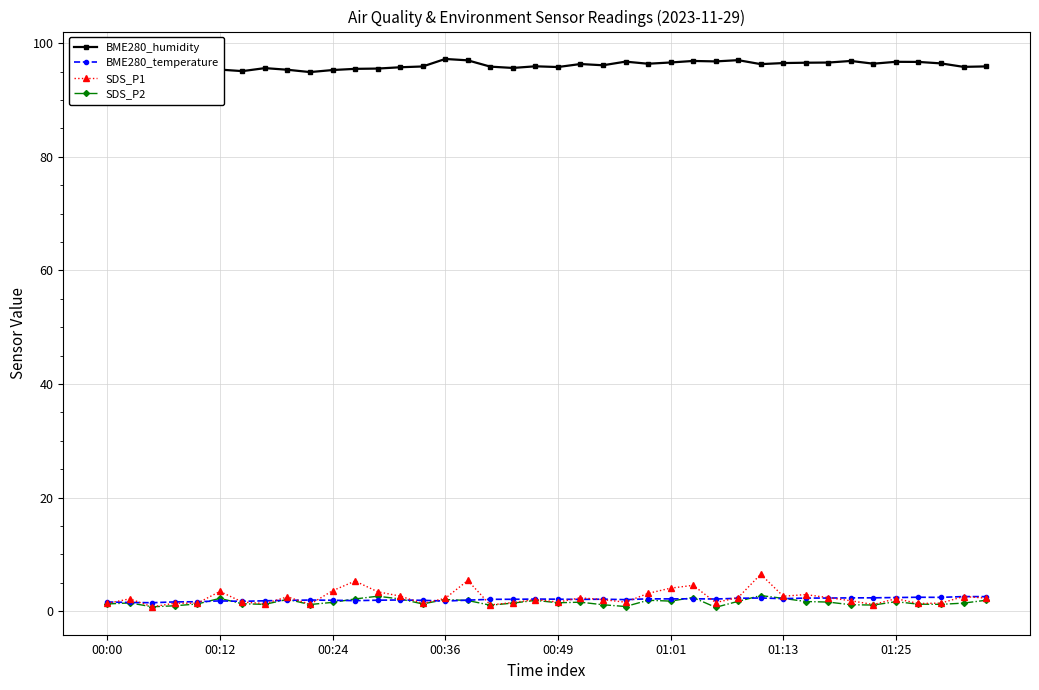

What is the approximate value of SDS_P1 at 22?

2.0